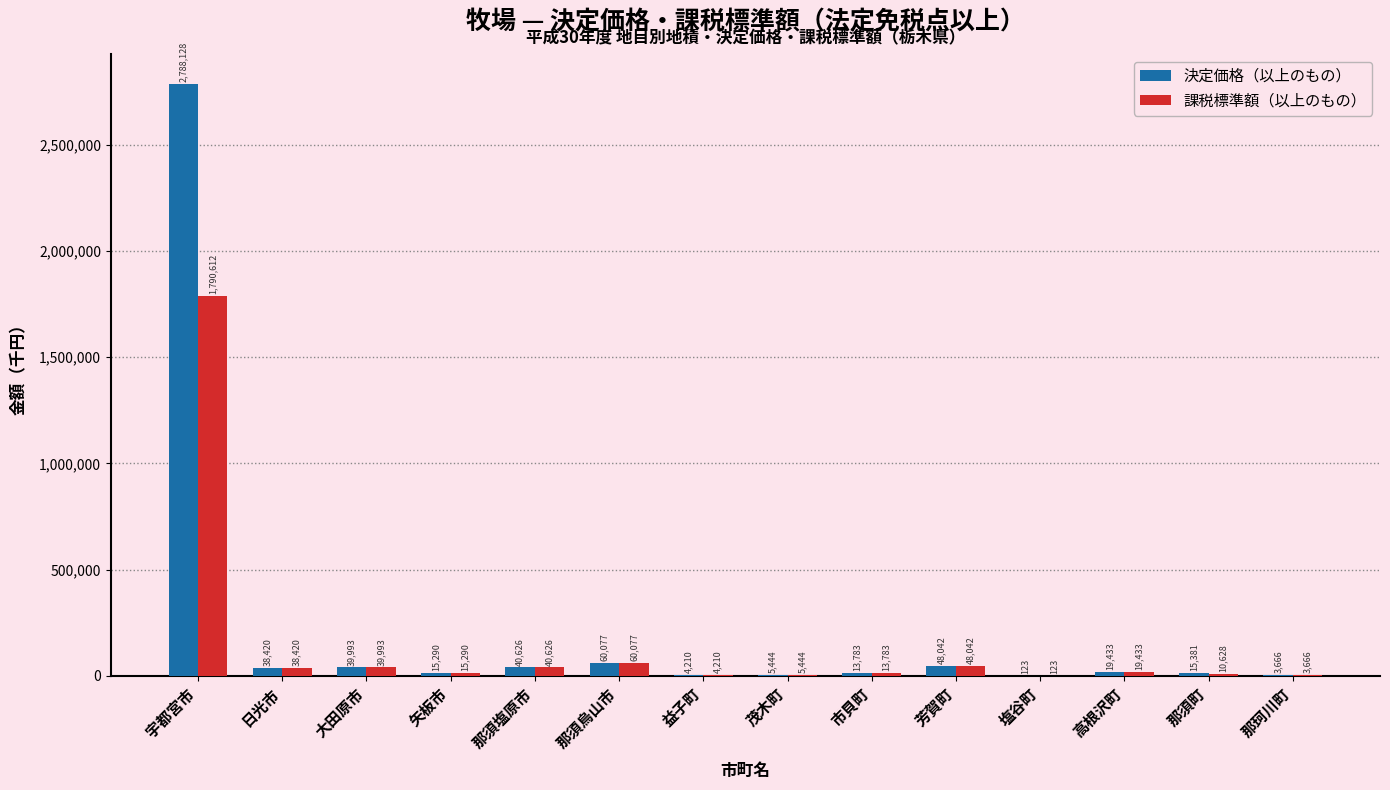

The value of 課税標準額（以上のもの） at 茂木町 is 5444. True or false?

True